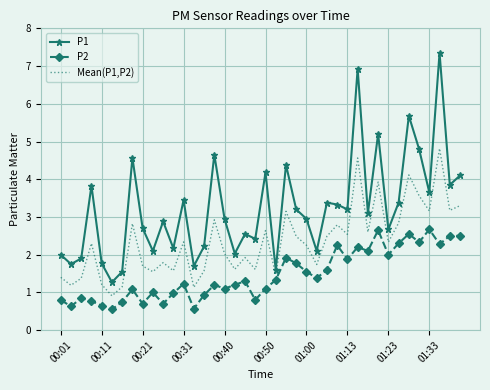

What is the difference between the maximum and minimum values in the P2 series?

2.1